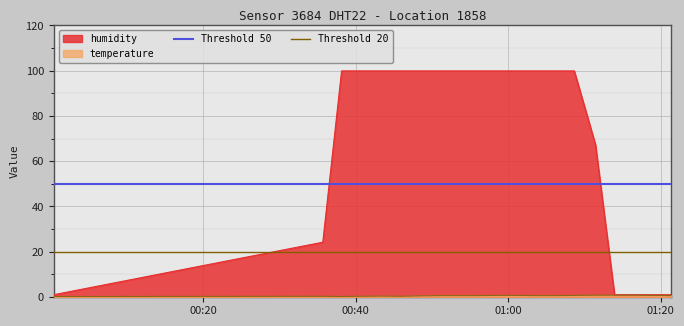

What is the average value of the Threshold 50 series?

50